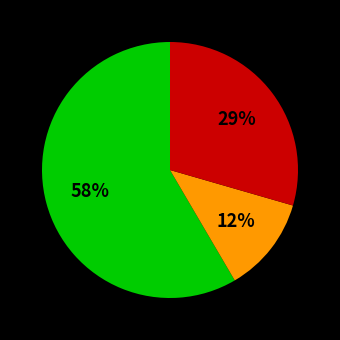

Is there any slice that represents more than half of the pie?

Yes